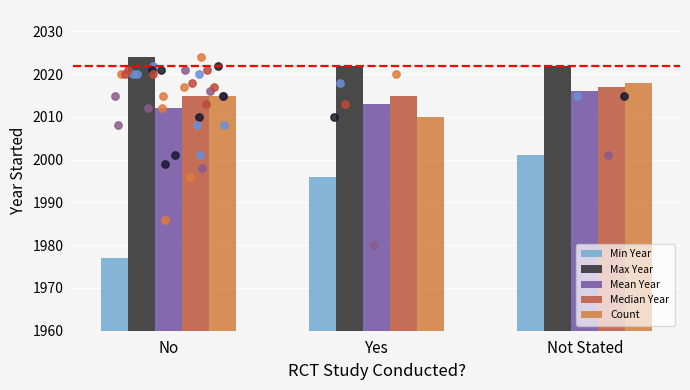

At how many categories does at least one series exceed 1985?

3